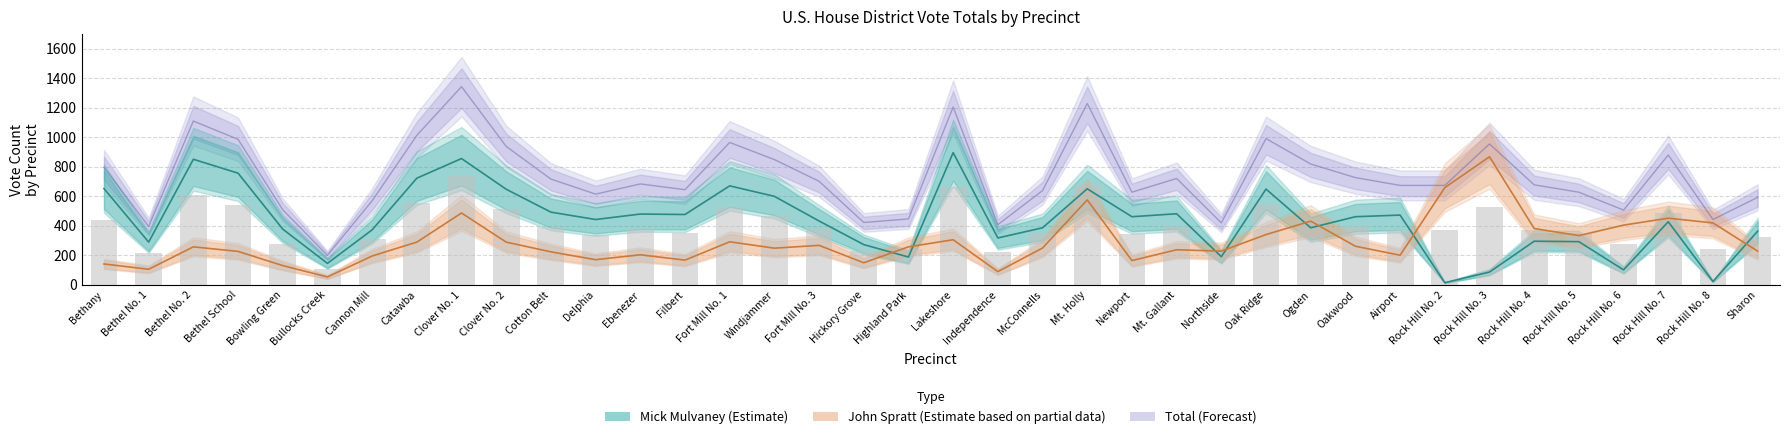

Which series has the largest range (max minus min)?

Total (Forecast)